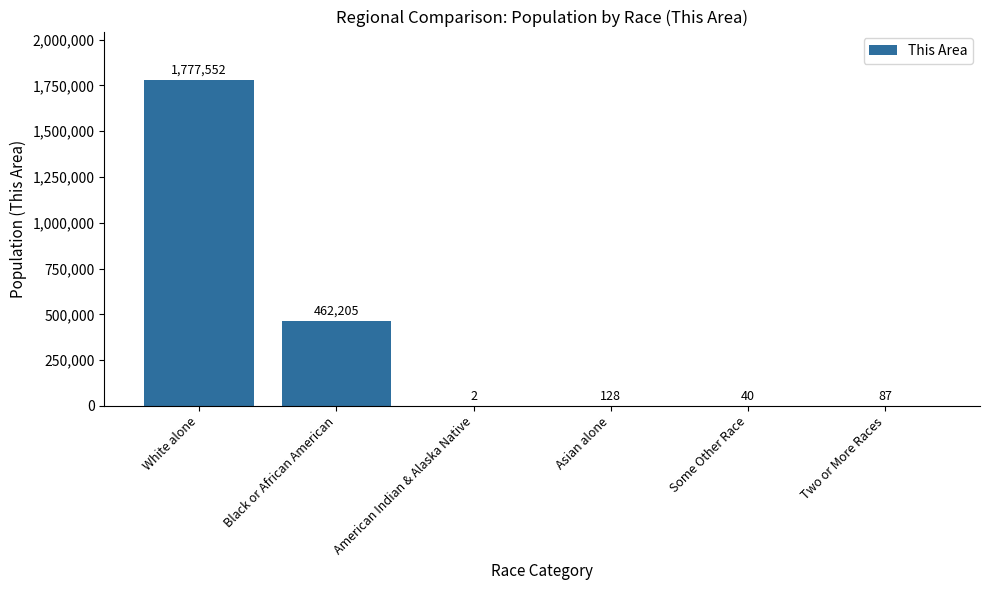

At which category does the chart reach its peak across all series?

White alone